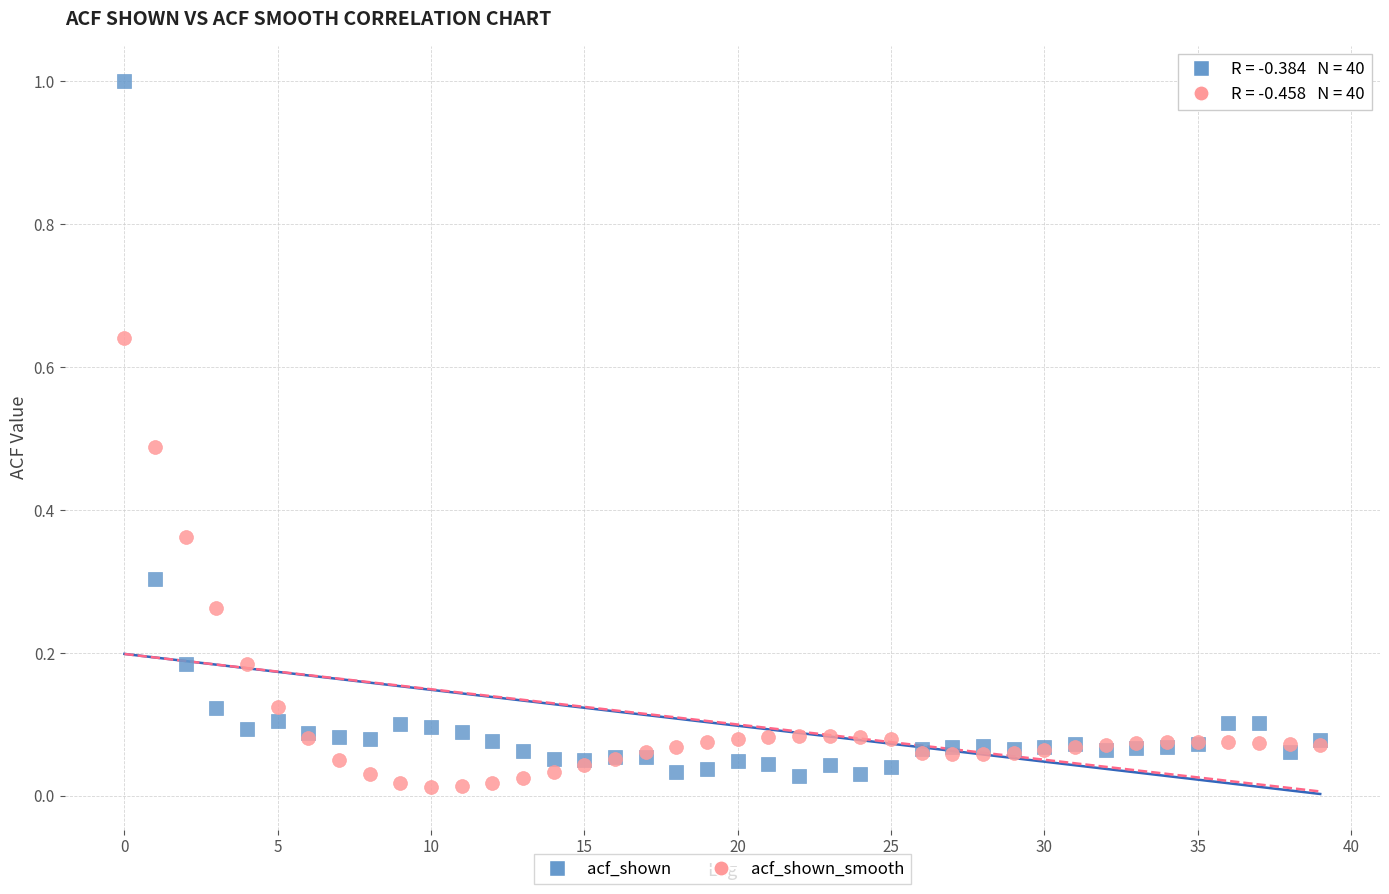

Which series contains the highest Y value?

acf_shown